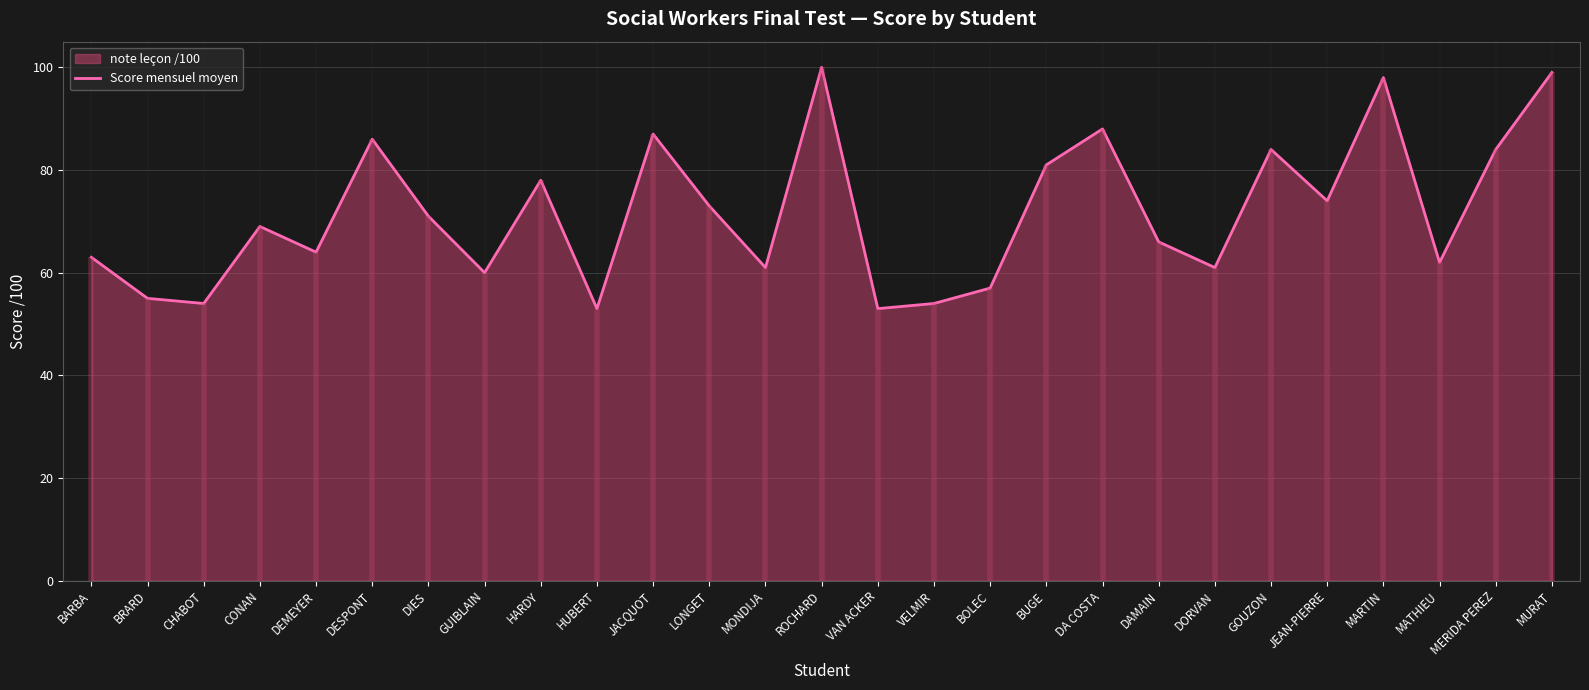

Rank the categories by value from lowest to highest.

HUBERT, VAN ACKER, CHABOT, VELMIR, BRARD, BOLEC, GUIBLAIN, MONDIJA, DORVAN, MATHIEU, BARBA, DEMEYER, DAMAIN, CONAN, DIES, LONGET, JEAN-PIERRE, HARDY, BUGE, GOUZON, MERIDA PEREZ, DESPONT, JACQUOT, DA COSTA, MARTIN, MURAT, ROCHARD